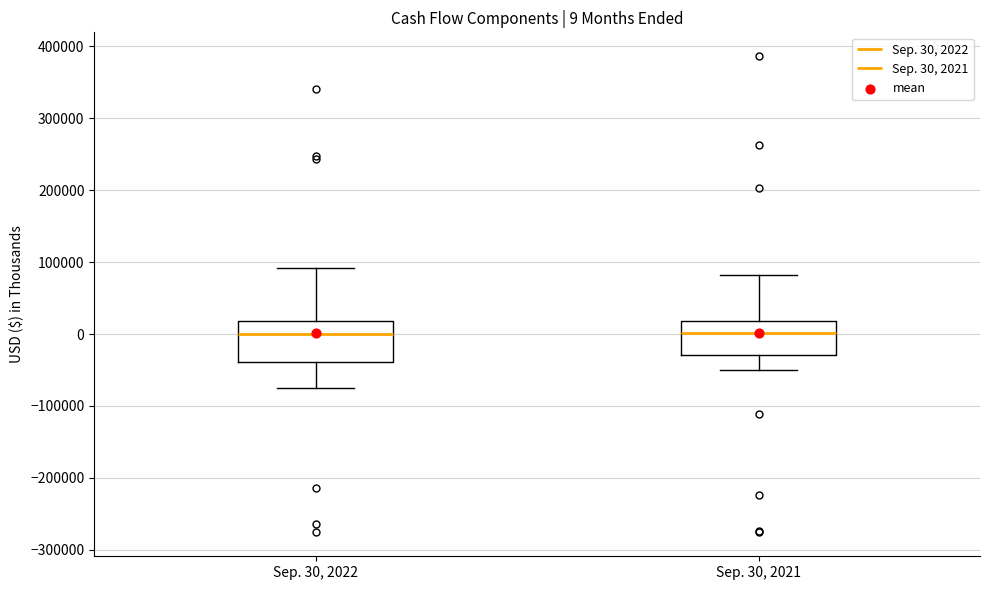

Which box is the tallest, from its lower edge to its upper edge?

Sep. 30, 2022